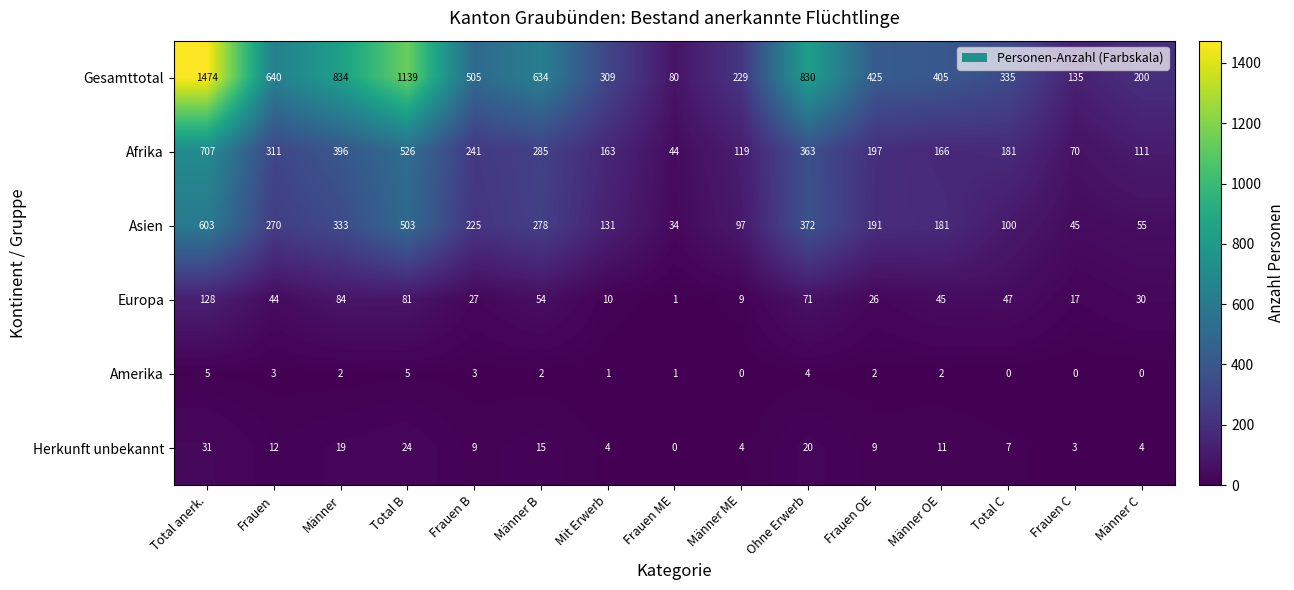

What is the total value across all series at Frauen?

1280